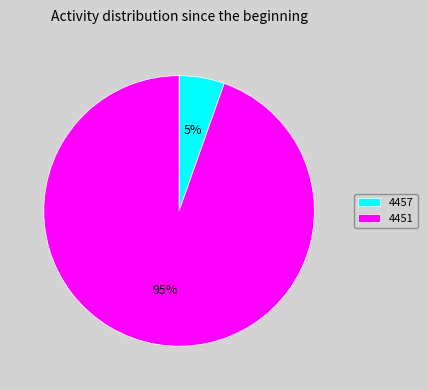

Is the sum of 4451 and 4457 greater than half?

Yes